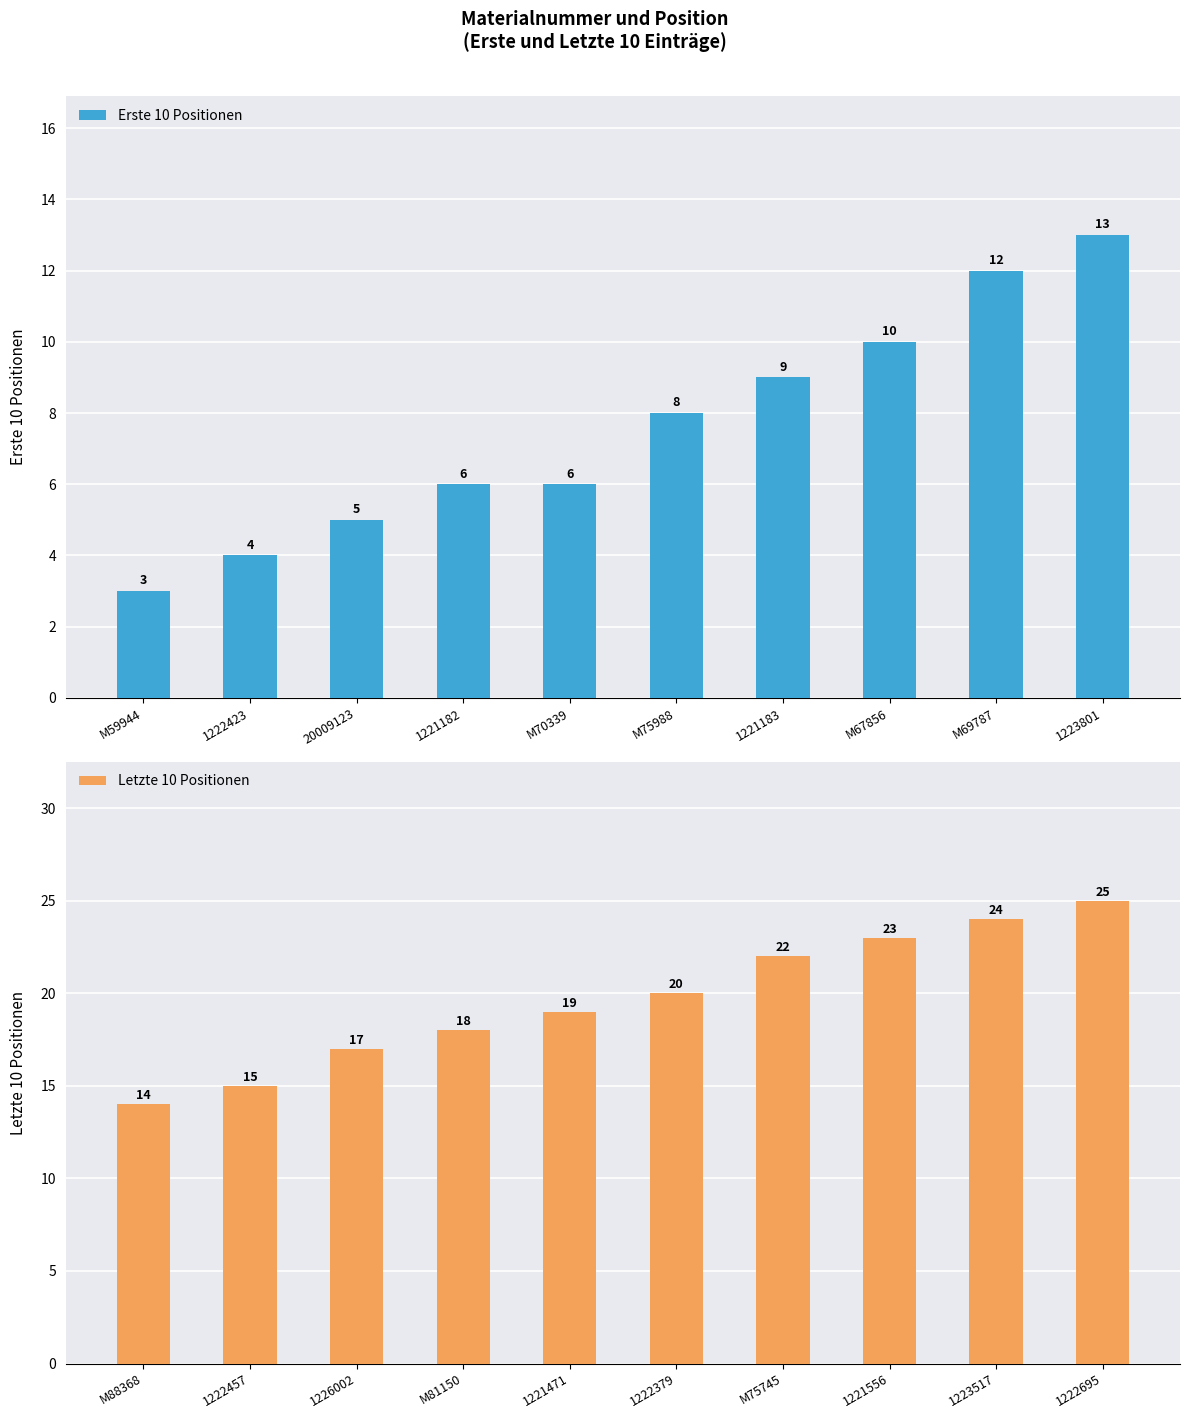

What is the average value of the Erste 10 Positionen series?

8